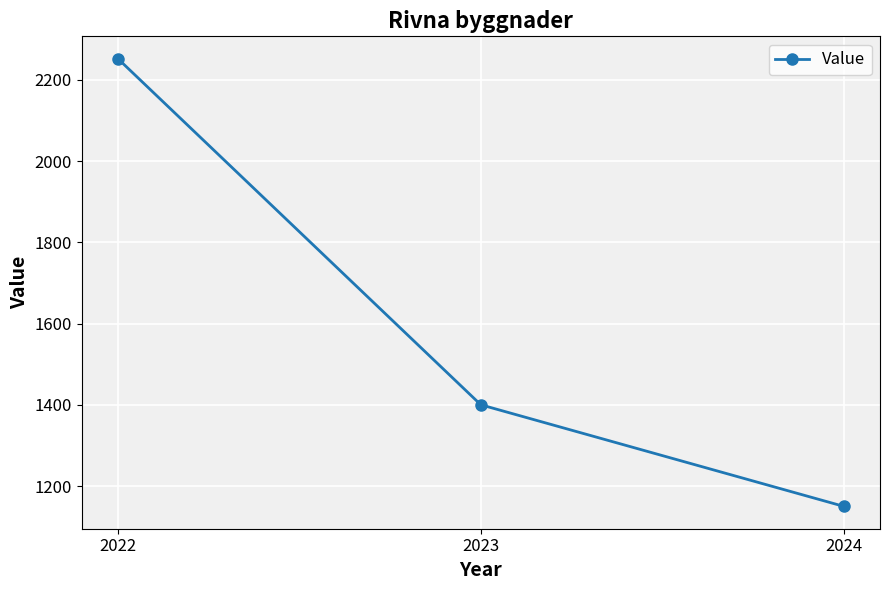

Between 2022 and 2023, which is larger?

2022